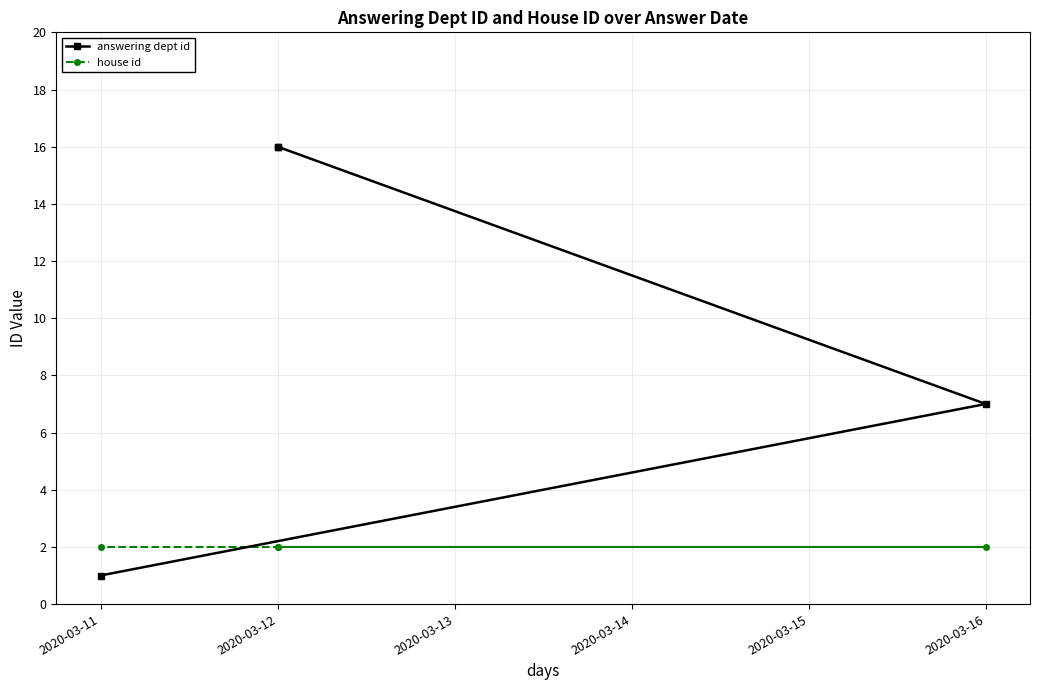

True or false: answering dept id and house id cross at least once.

True